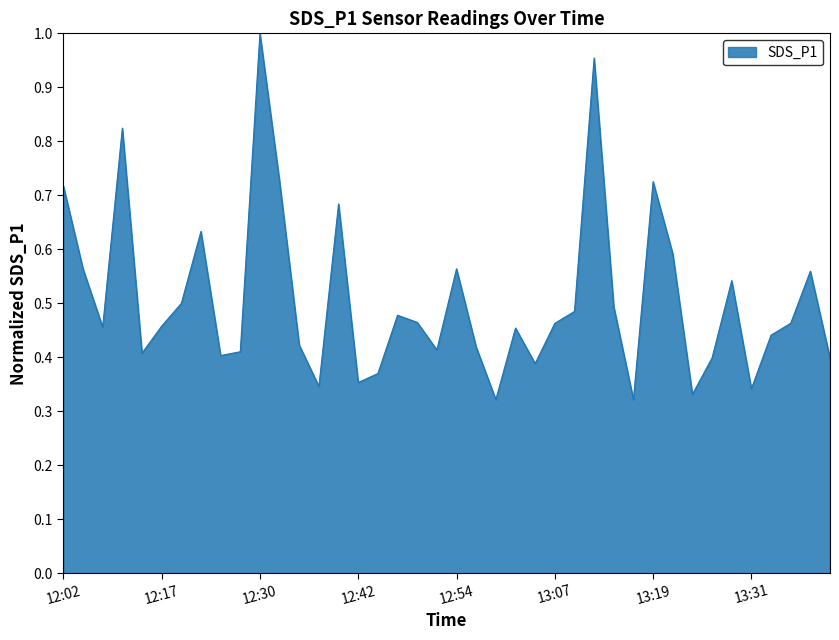

Does the chart display data point markers on the line(s)?

No